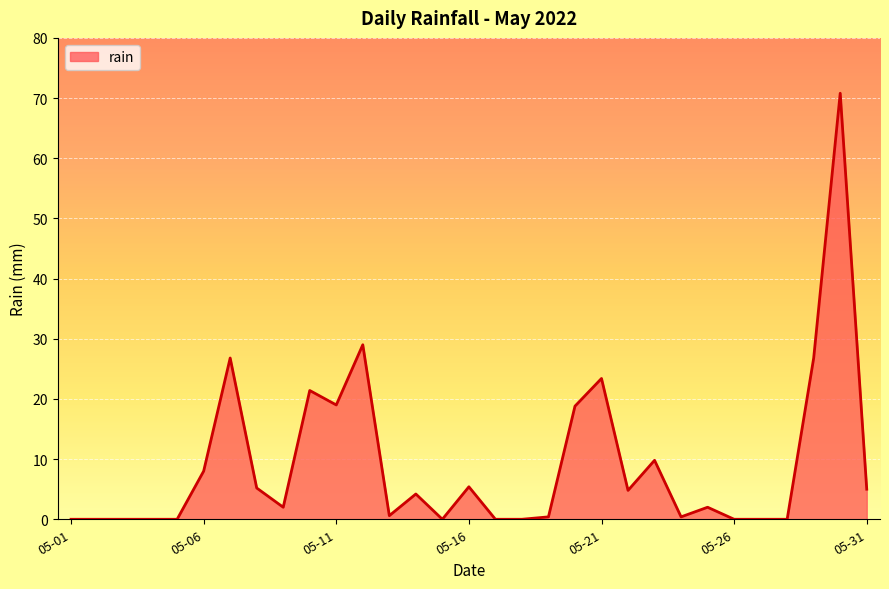

What is the difference between the maximum and minimum values?

70.8